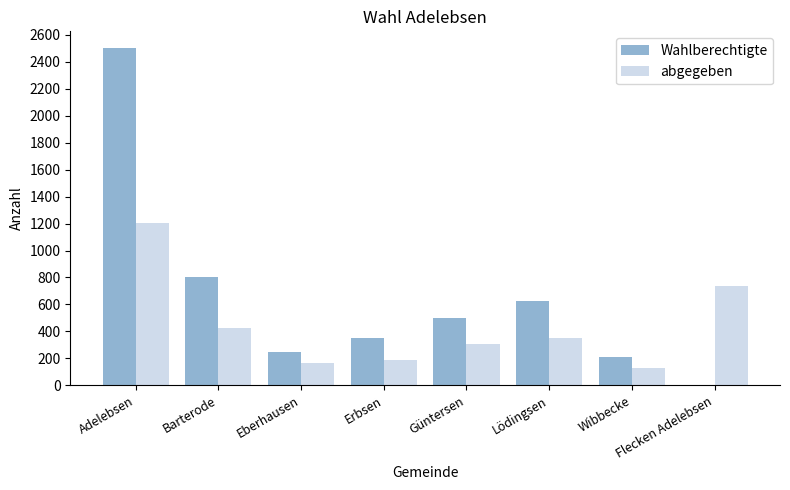

Reading left to right, list all the values displayed in this chart.

Wahlberechtigte: Adelebsen=2502	Barterode=800	Eberhausen=249	Erbsen=354	Güntersen=501	Lödingsen=626	Wibbecke=213	Flecken Adelebsen=0
abgegeben: Adelebsen=1208	Barterode=427	Eberhausen=168	Erbsen=186	Güntersen=304	Lödingsen=348	Wibbecke=126	Flecken Adelebsen=734